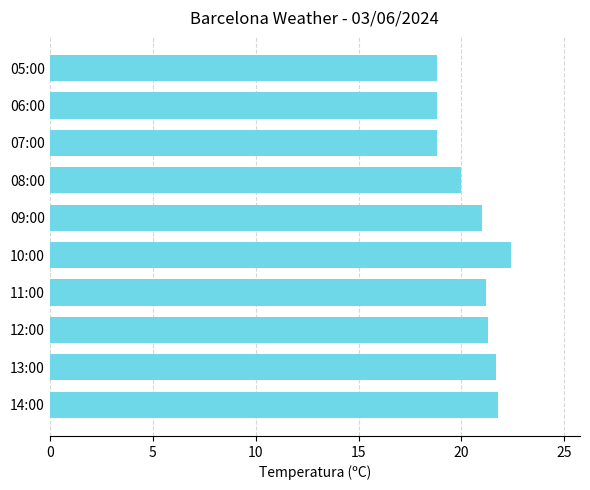

True or false: the data shows 21.0 at 09:00.

True